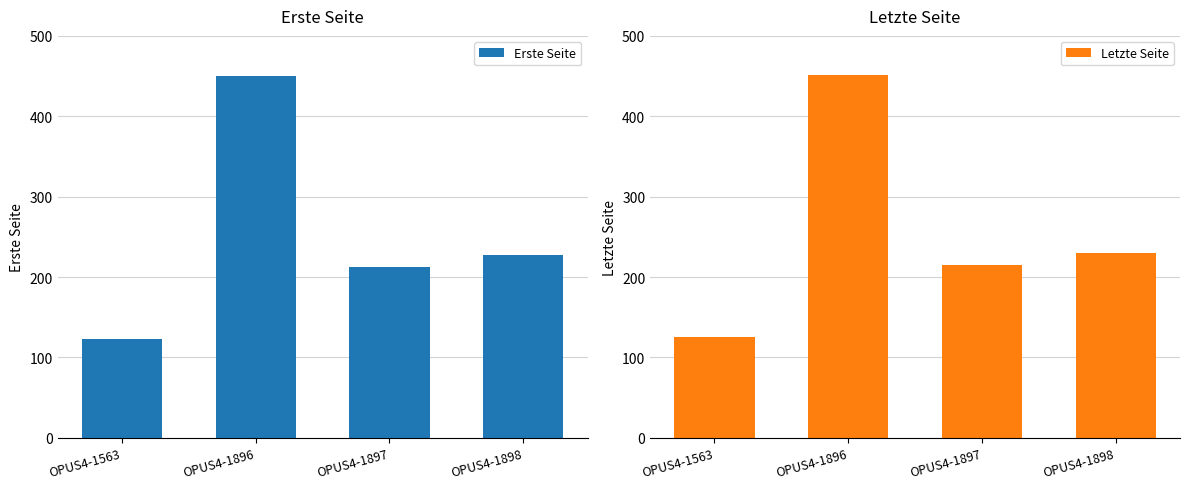

Reading left to right, extract all data points from this chart.

Erste Seite: 123	450	213	228
Letzte Seite: 126	451	215	230